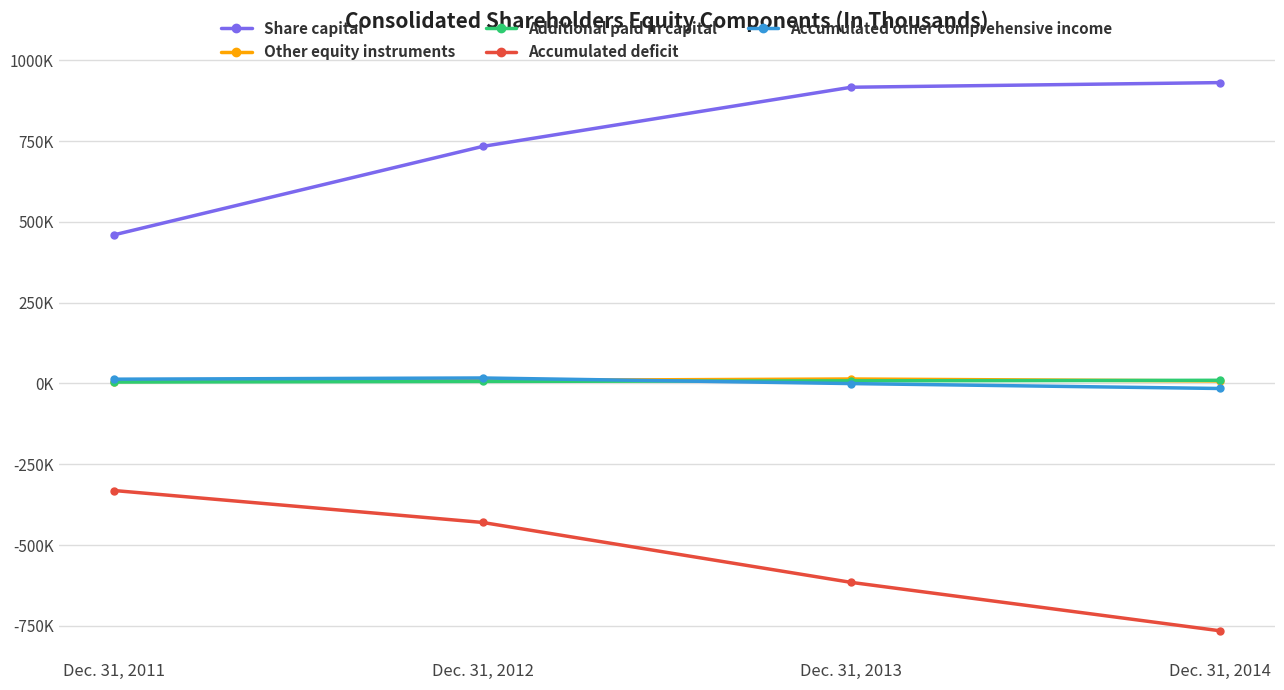

Reading left to right, extract all data points from this chart.

Share capital: Dec. 31, 2011=459866	Dec. 31, 2012=733385	Dec. 31, 2013=916497	Dec. 31, 2014=930857
Other equity instruments: Dec. 31, 2011=6112	Dec. 31, 2012=9228	Dec. 31, 2013=13834	Dec. 31, 2014=7767
Additional paid in capital: Dec. 31, 2011=4499	Dec. 31, 2012=6384	Dec. 31, 2013=8205	Dec. 31, 2014=9837
Accumulated deficit: Dec. 31, 2011=-331158	Dec. 31, 2012=-429932	Dec. 31, 2013=-615342	Dec. 31, 2014=-764960
Accumulated other comprehensive income: Dec. 31, 2011=13271	Dec. 31, 2012=17016	Dec. 31, 2013=-292	Dec. 31, 2014=-15493